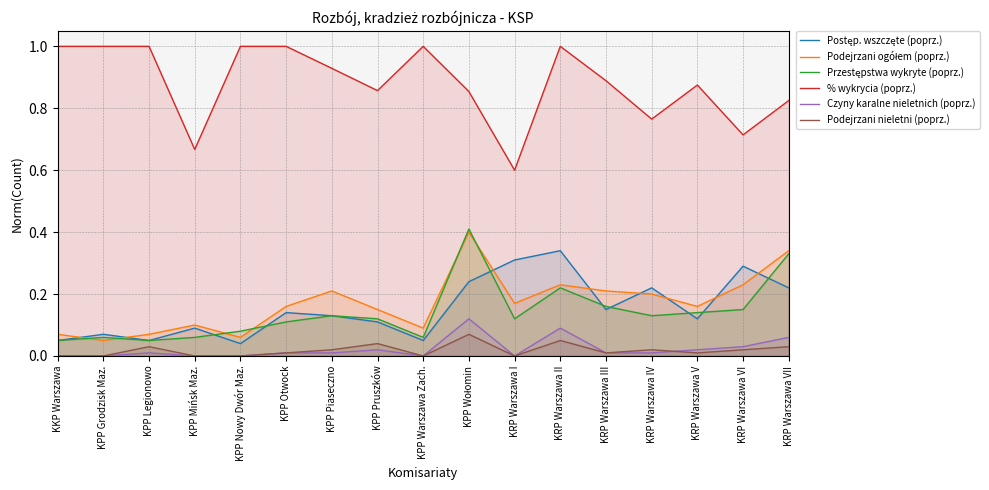

How many lines are shown in the chart?

6